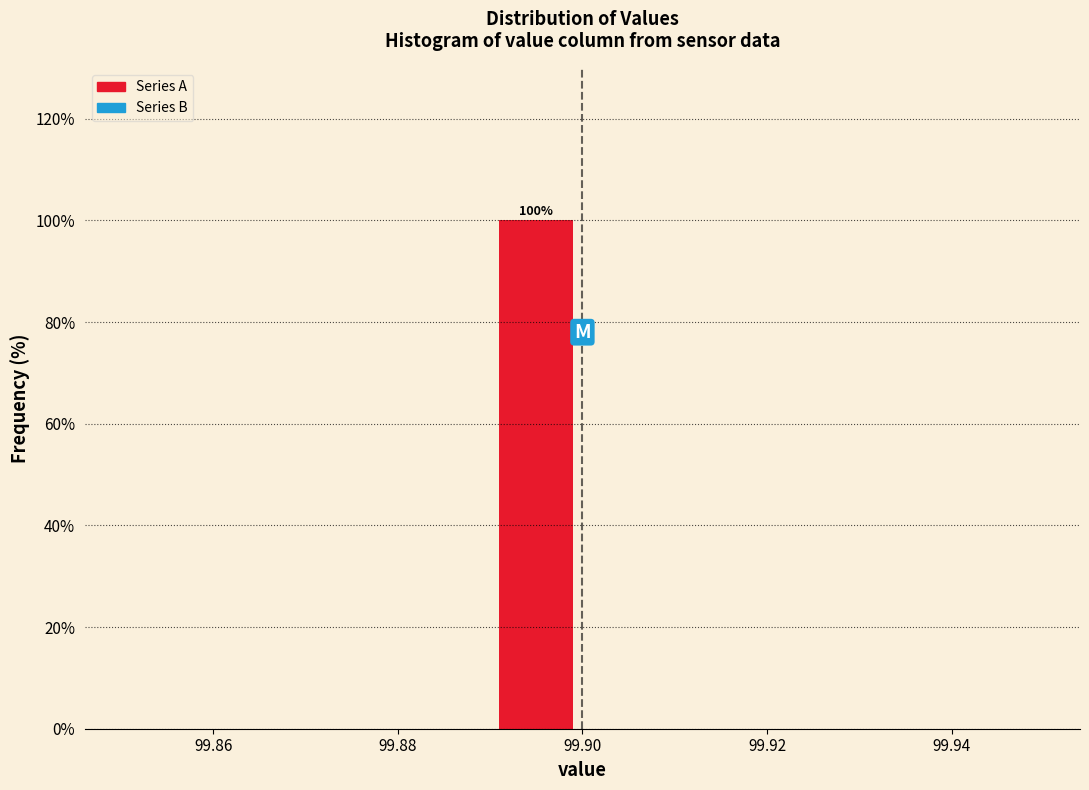

Which range on the x-axis has the tallest bar?

99.89 to 99.90